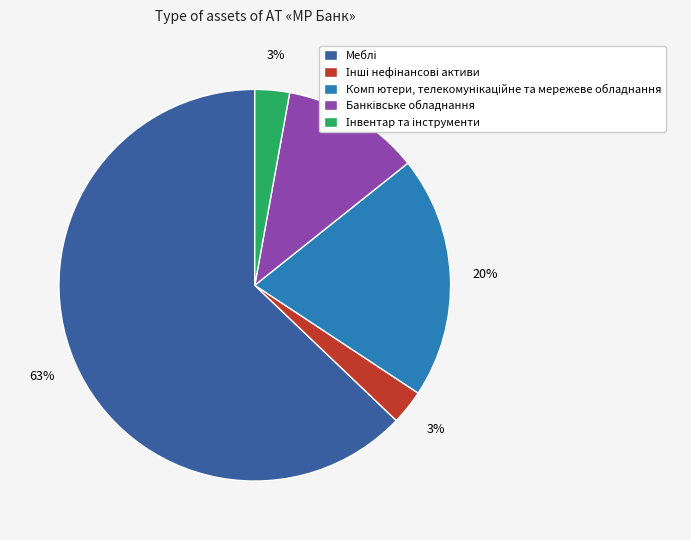

How many slices are in this pie chart?

5